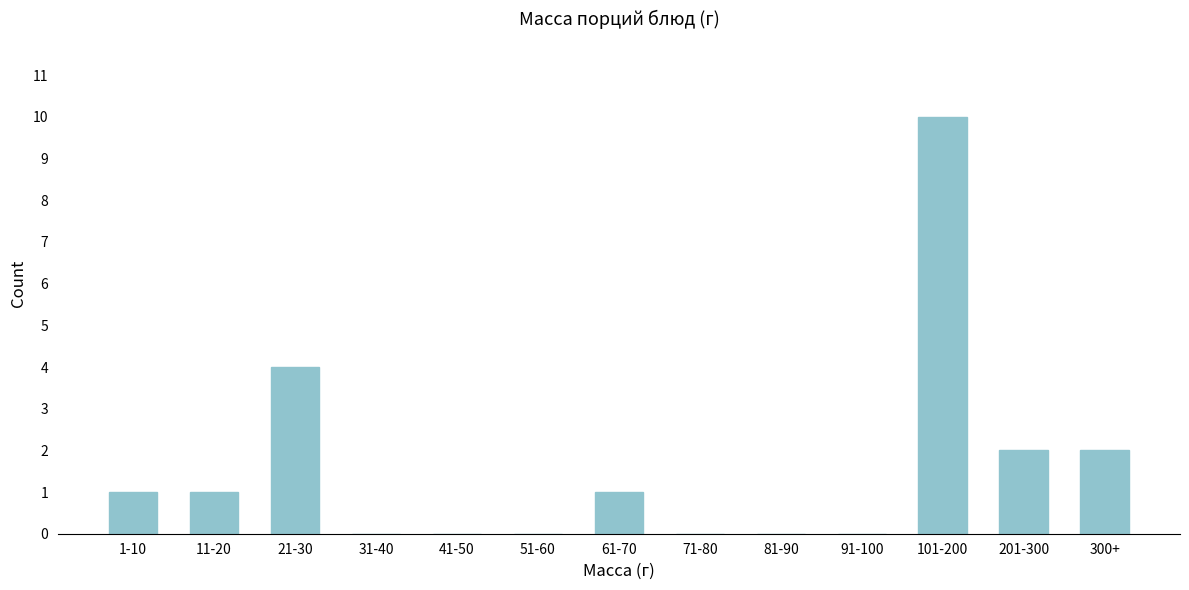

Reading left to right, what are all the values shown in this chart?

1-10=1	11-20=1	21-30=4	31-40=0	41-50=0	51-60=0	61-70=1	71-80=0	81-90=0	91-100=0	101-200=10	201-300=2	300+=2